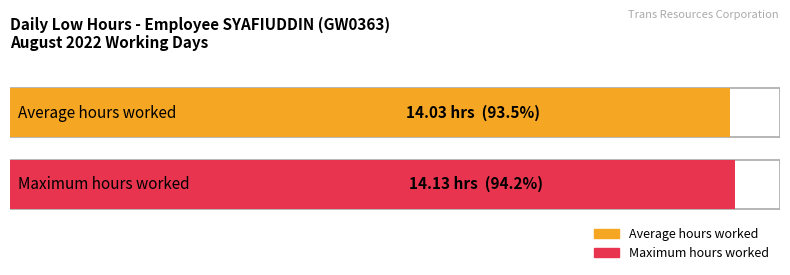

What is the average value?

14.0